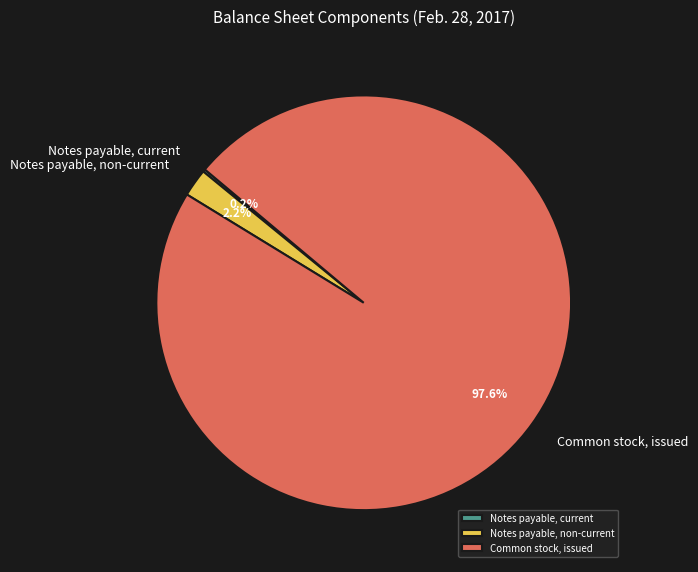

Which category has the biggest portion of the pie?

Common stock, issued